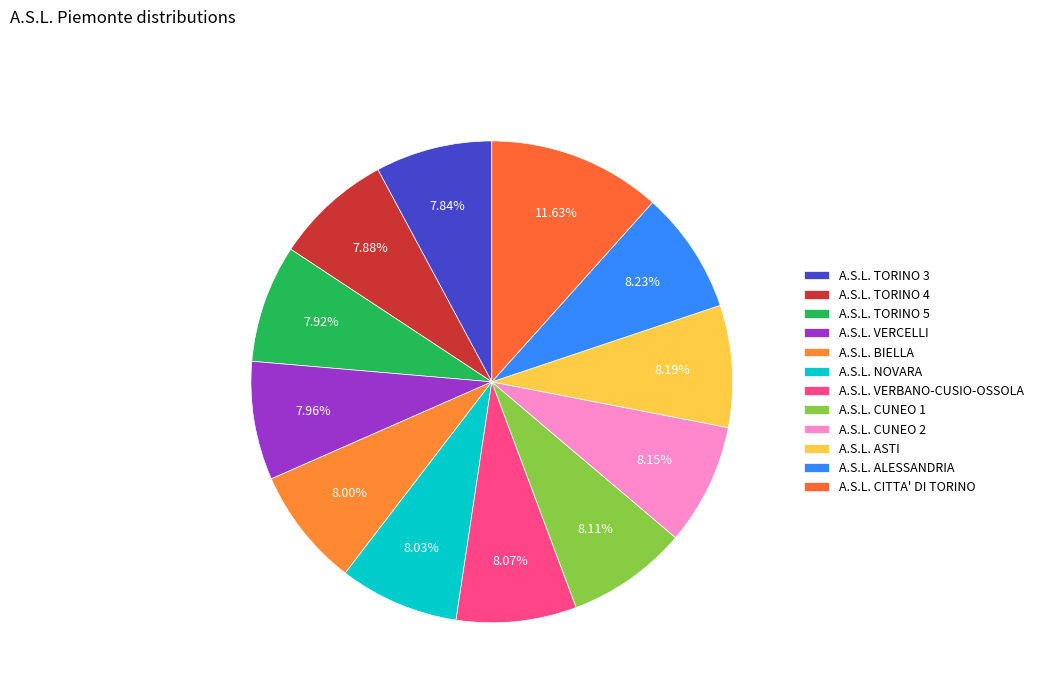

Is it true that A.S.L. CITTA' DI TORINO is 3% of the pie?

False